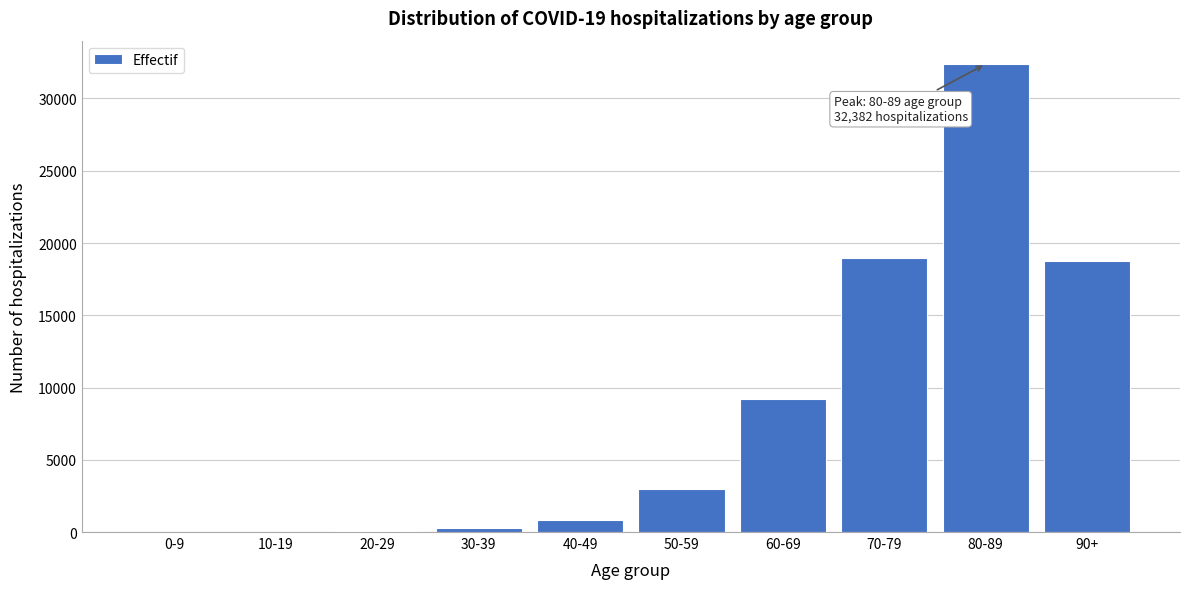

What is the ratio of the value at 80-89 to the value at 60-69?

3.5